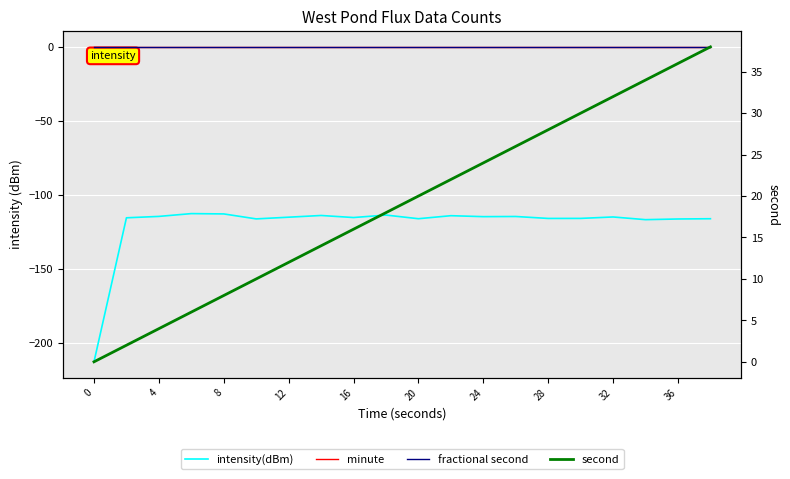

How many series are shown in this chart?

4